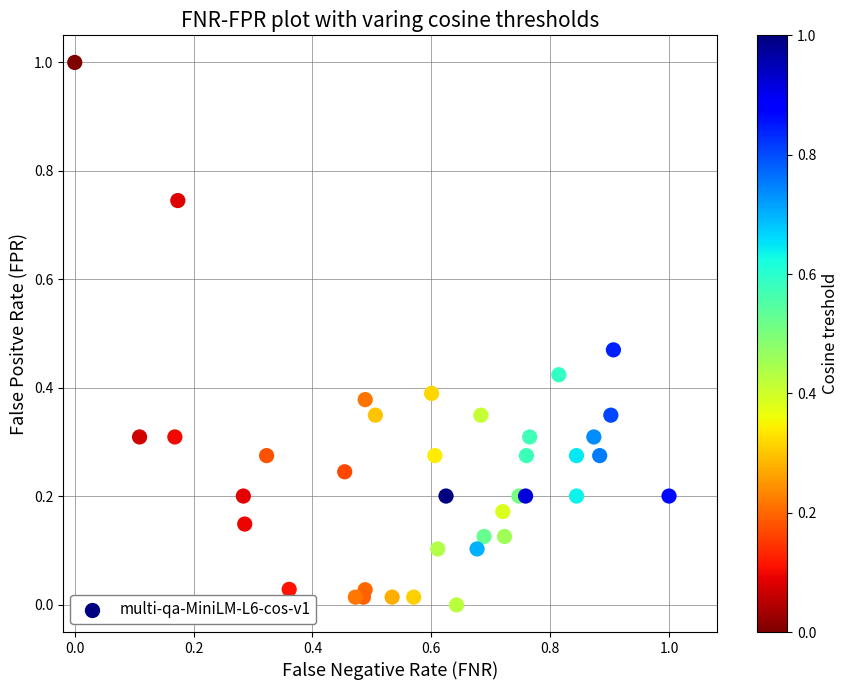

What is the range of Y values (max minus min)?

1.0